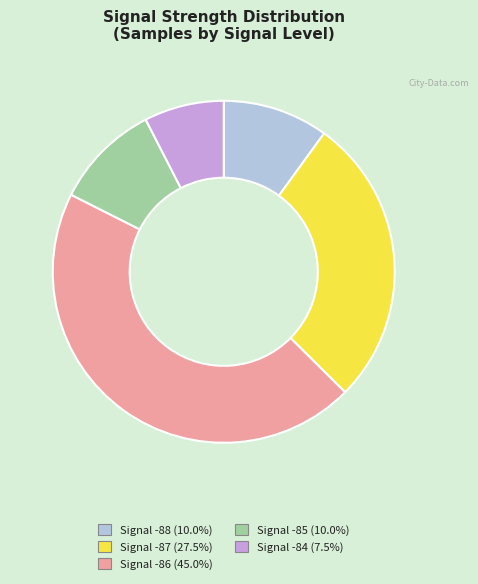

Is there a majority slice in this chart?

No